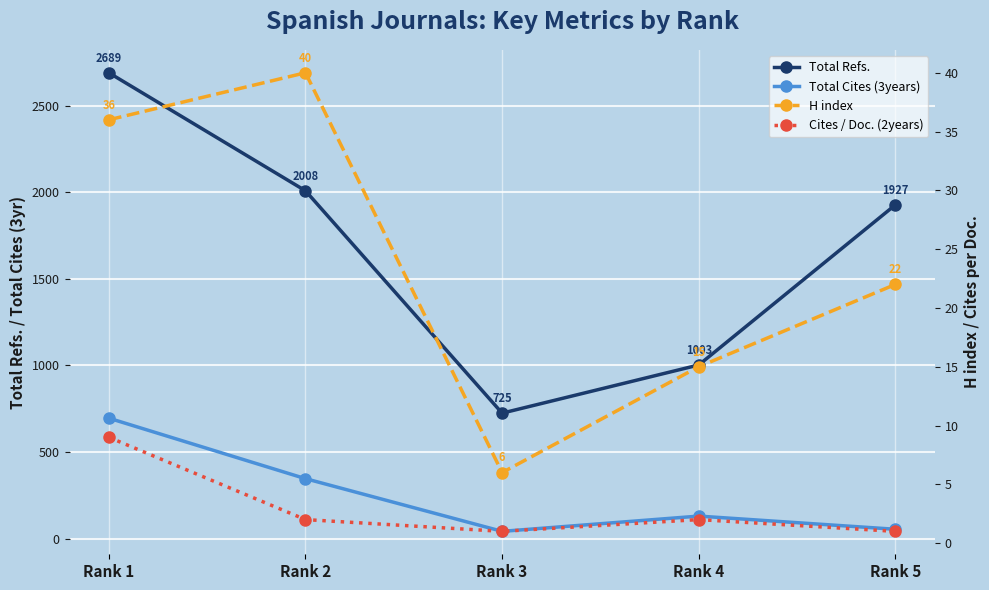

What is the average value of the Total Cites (3years) series?

254